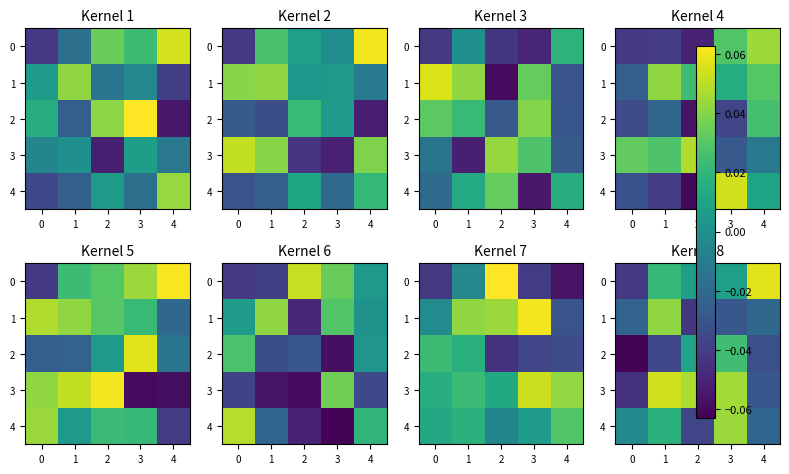

True or false: row_2 has a value of 0.0 at 1.

False